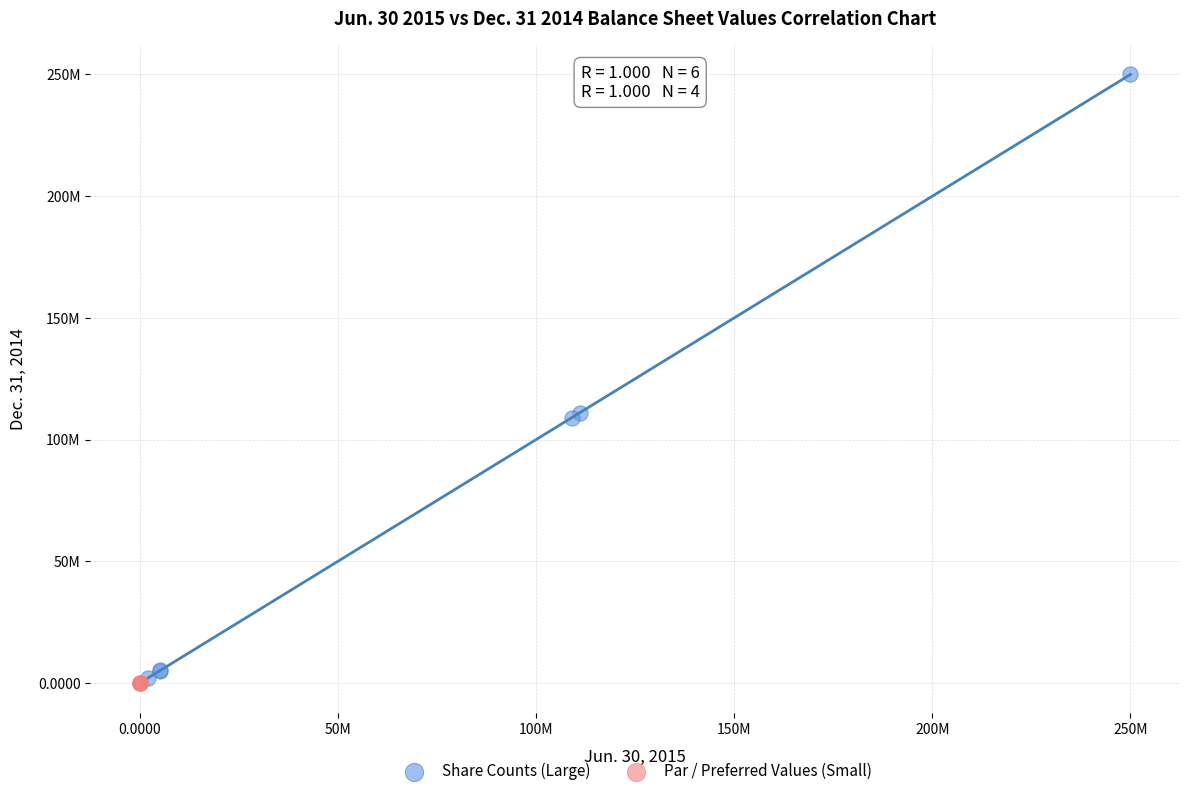

Which series reaches the maximum Y coordinate?

Share Counts (Large)